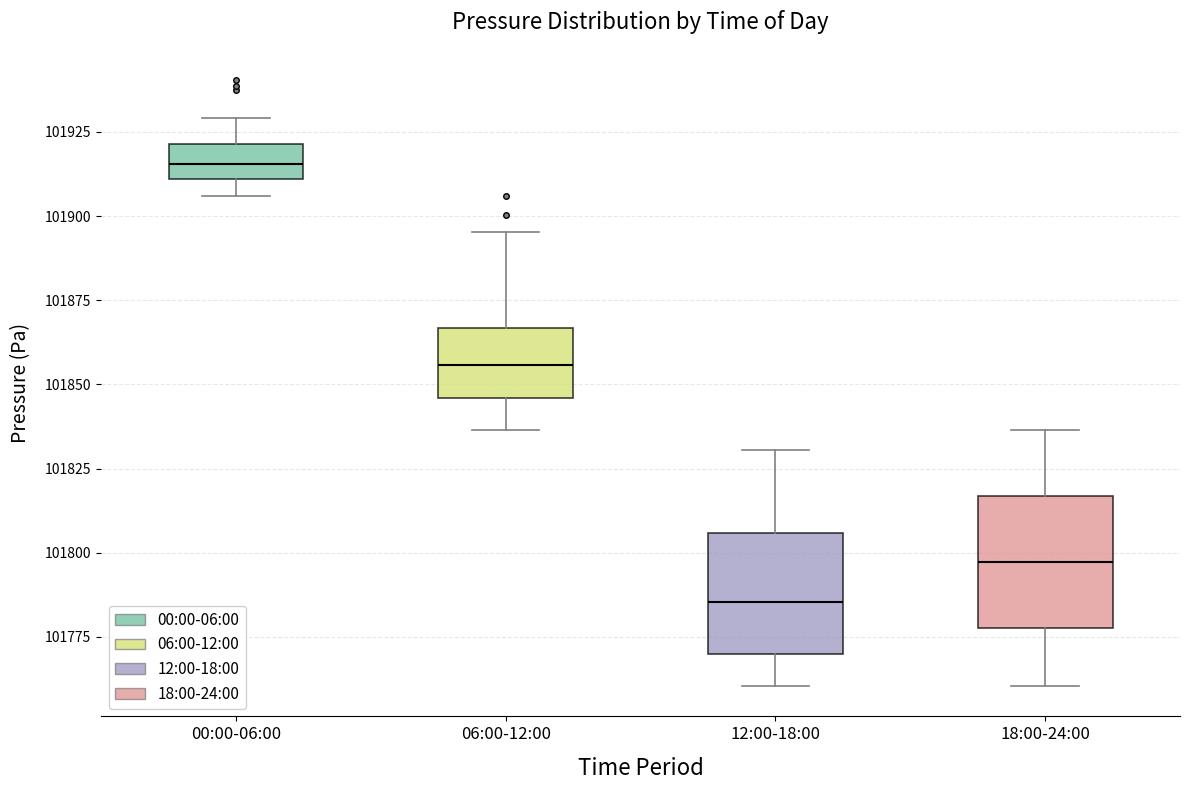

Reading left to right, read every box against the y-axis: the position of its median line, the range the box covers, and the ends of its whiskers. The values are not printed on the chart, so give them approximately, as read against the axis.

00:00-06:00: median 101915, box 101910 to 101920, whiskers 101905 to 101930
06:00-12:00: median 101855, box 101845 to 101865, whiskers 101835 to 101895
12:00-18:00: median 101785, box 101770 to 101805, whiskers 101760 to 101830
18:00-24:00: median 101795, box 101780 to 101815, whiskers 101760 to 101835